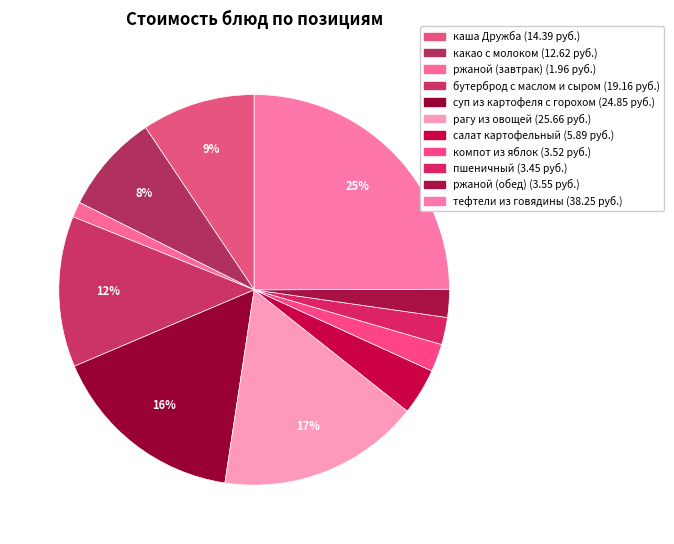

Count the number of slices in the pie.

11